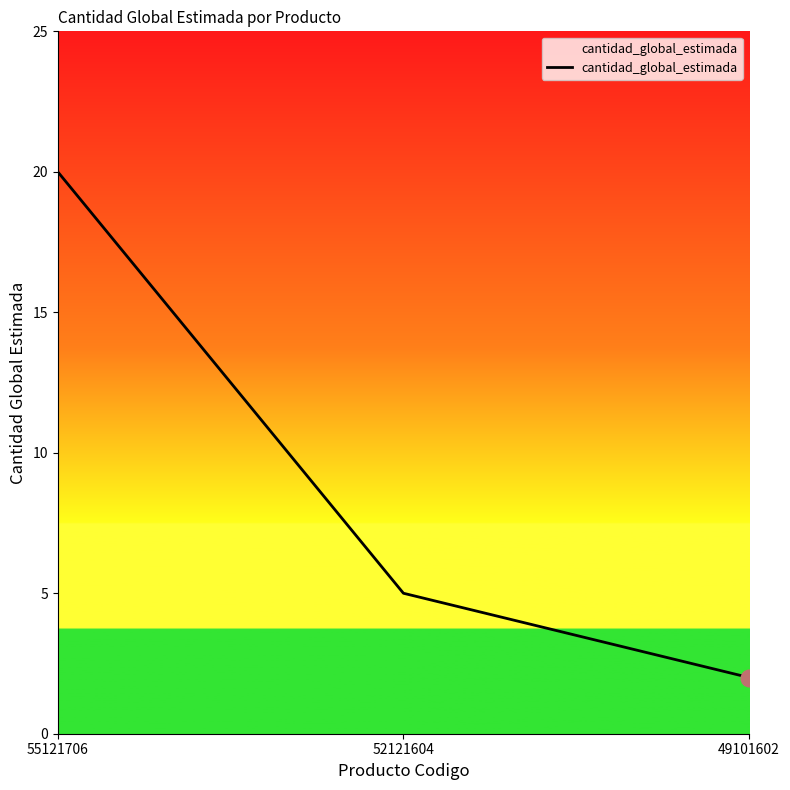

Which label corresponds to the smallest value in the chart?

49101602